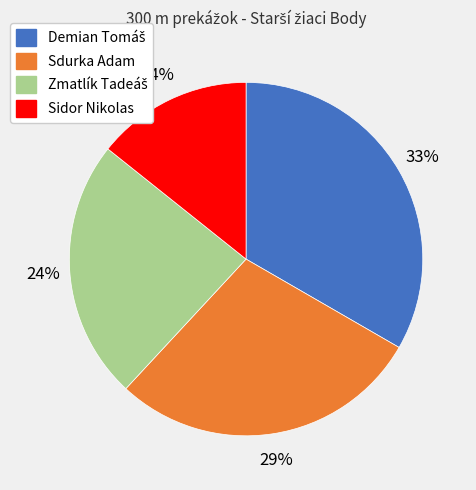

The Sidor Nikolas slice represents 28% of the pie. True or false?

False